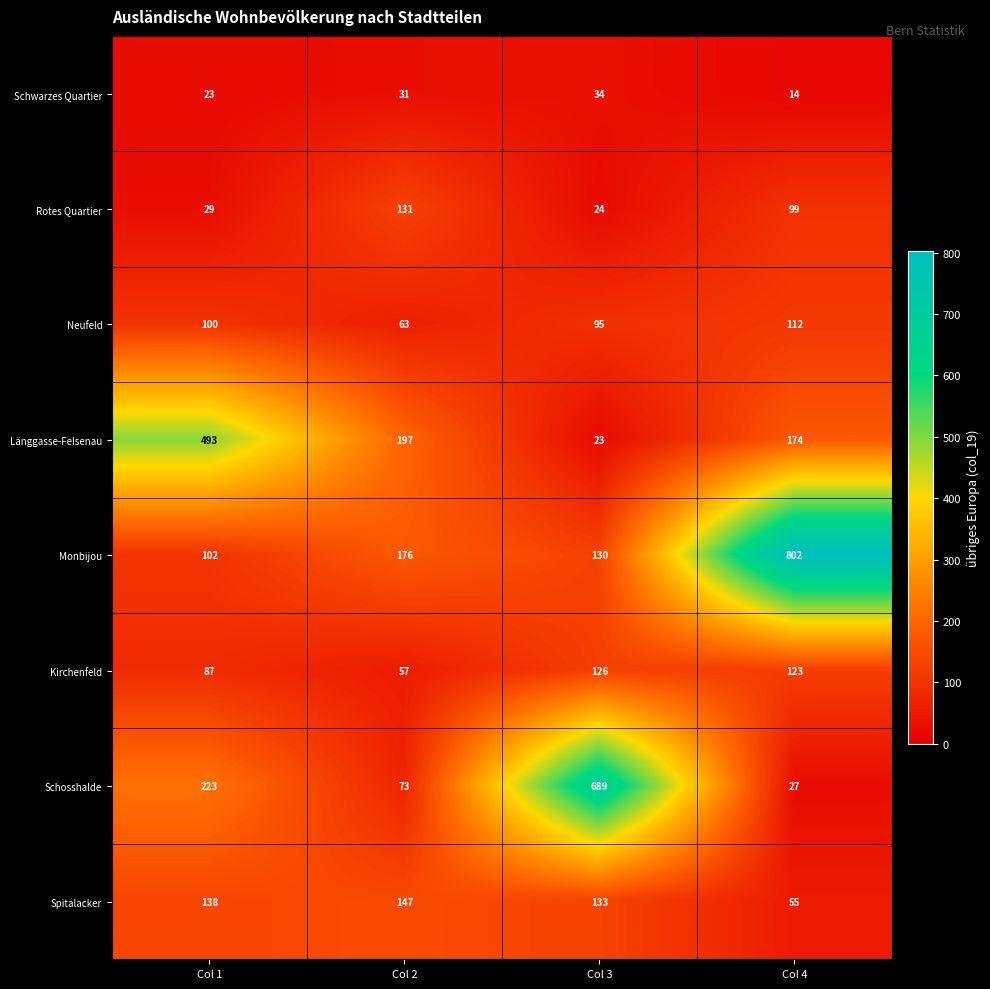

What is the lowest value of the Monbijou series?

102